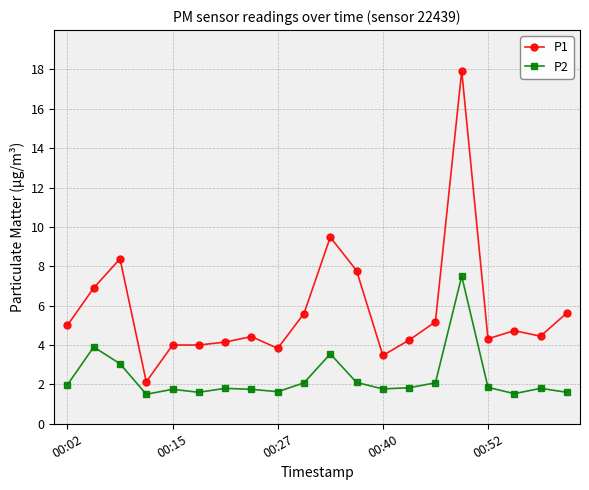

What is the value of the P2 point at the 12th from the left?

2.1